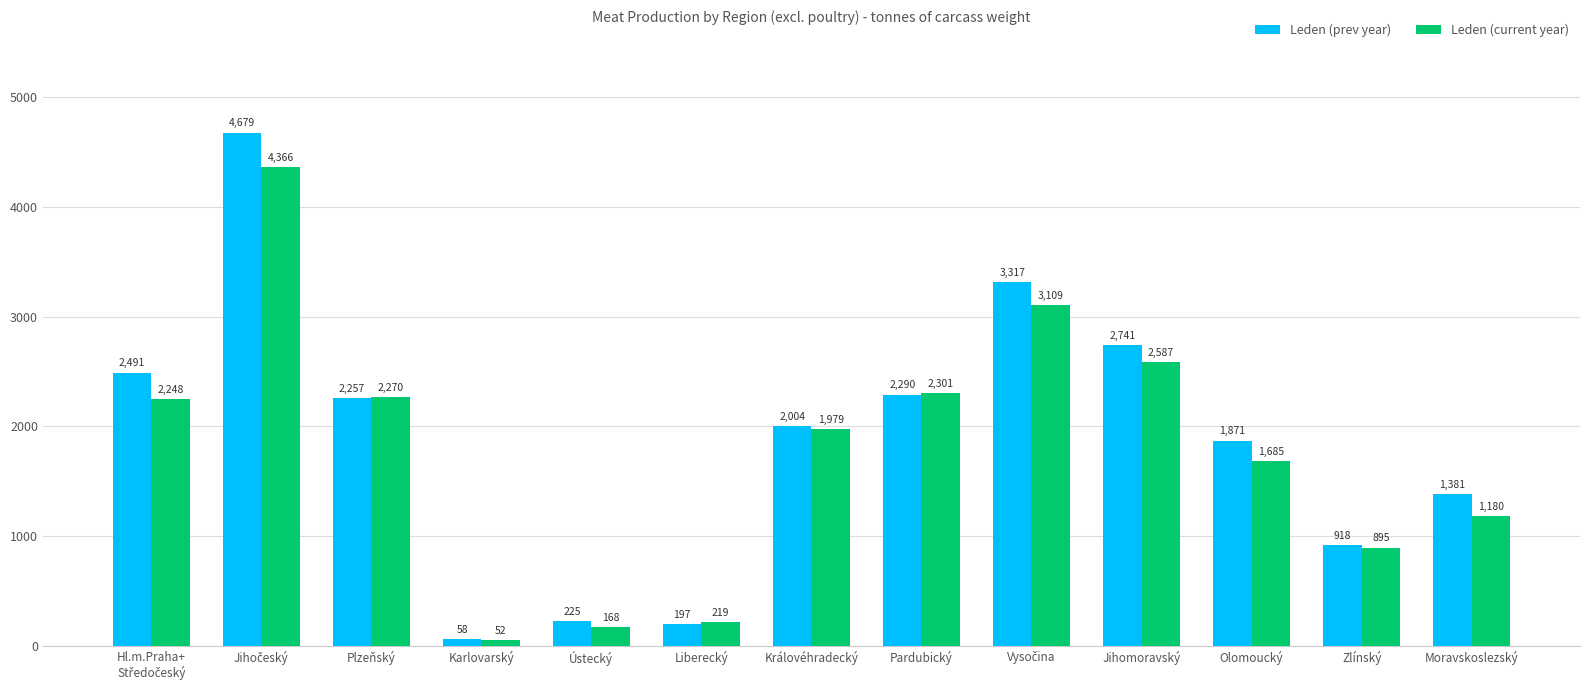

How many bars are there in total?

26